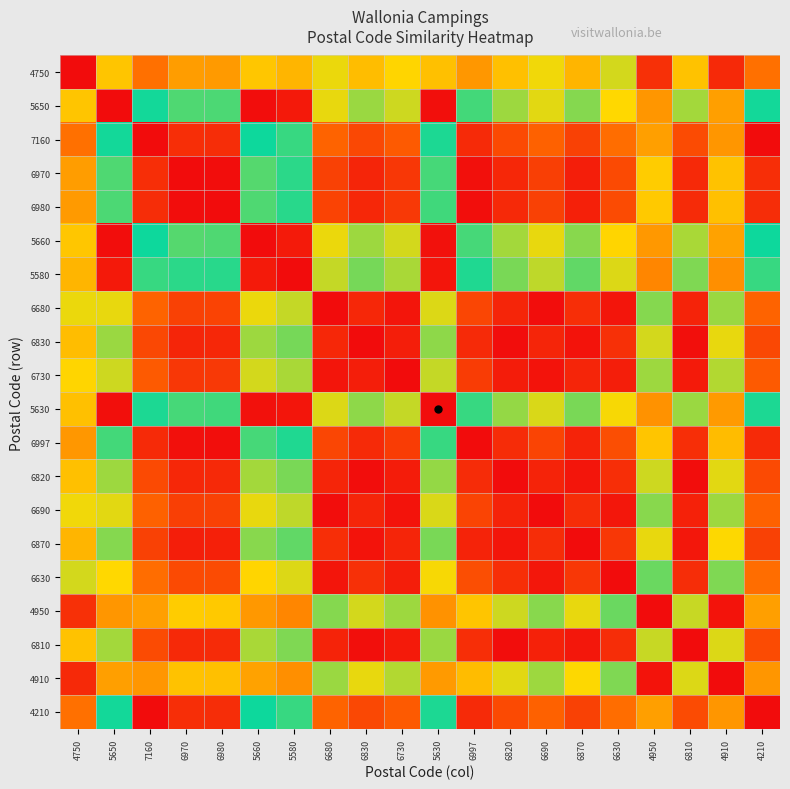

Rank the series by their maximum value, from highest to lowest.

7160, 4210, 6997, 6980, 6970, 6870, 6830, 6820, 6810, 6730, 6690, 6680, 6630, 4750, 4910, 4950, 5580, 5630, 5650, 5660